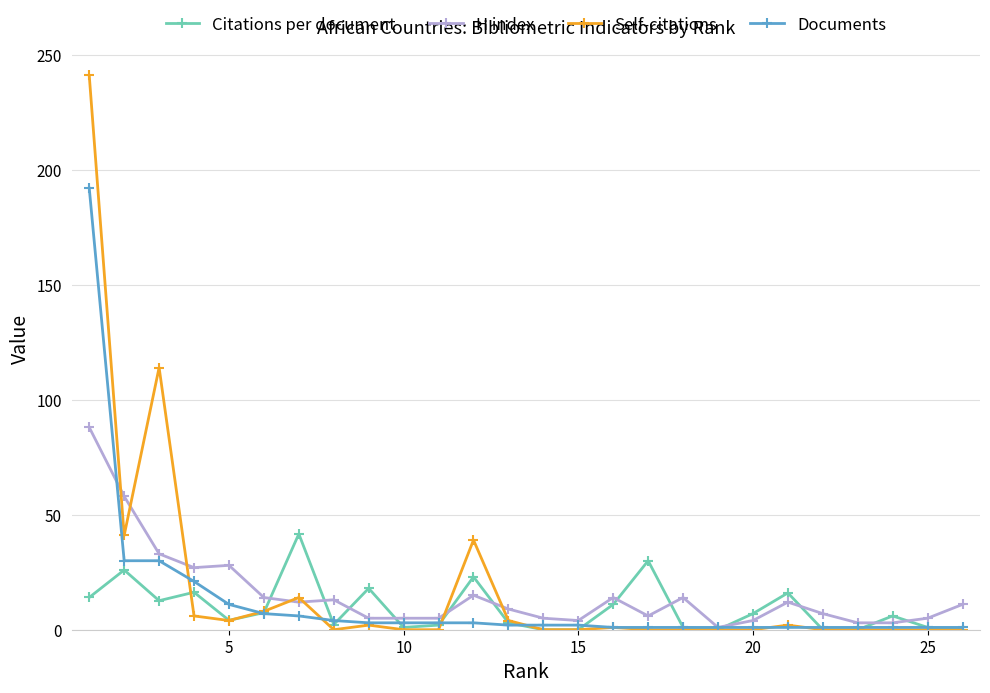

True or false: H index and Citations per document intersect in this chart.

True